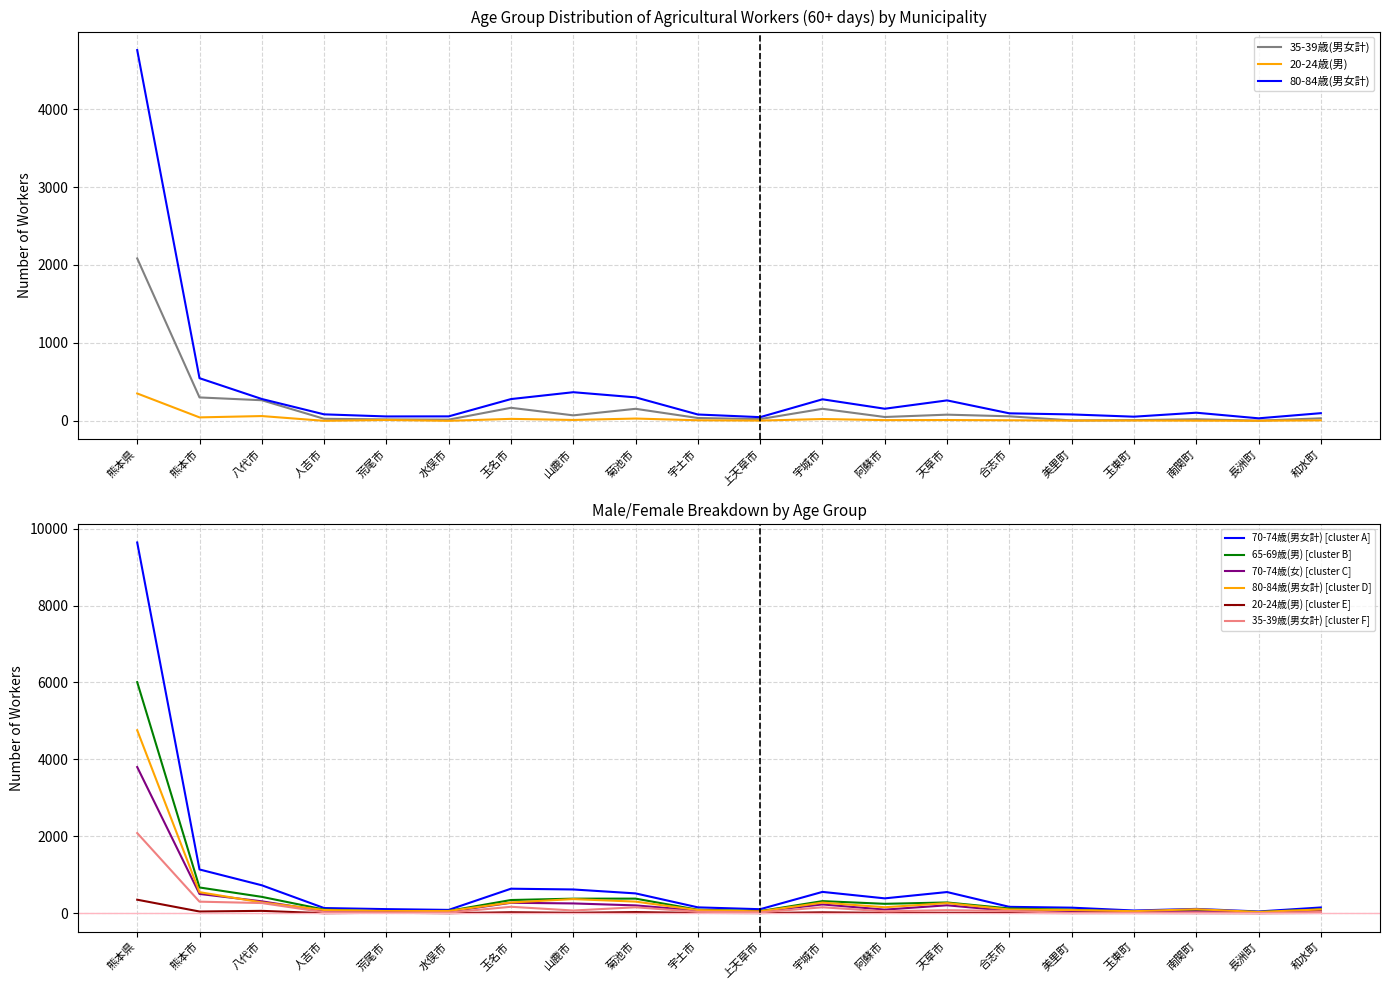

What is the label of the 1st point from the right?

和水町